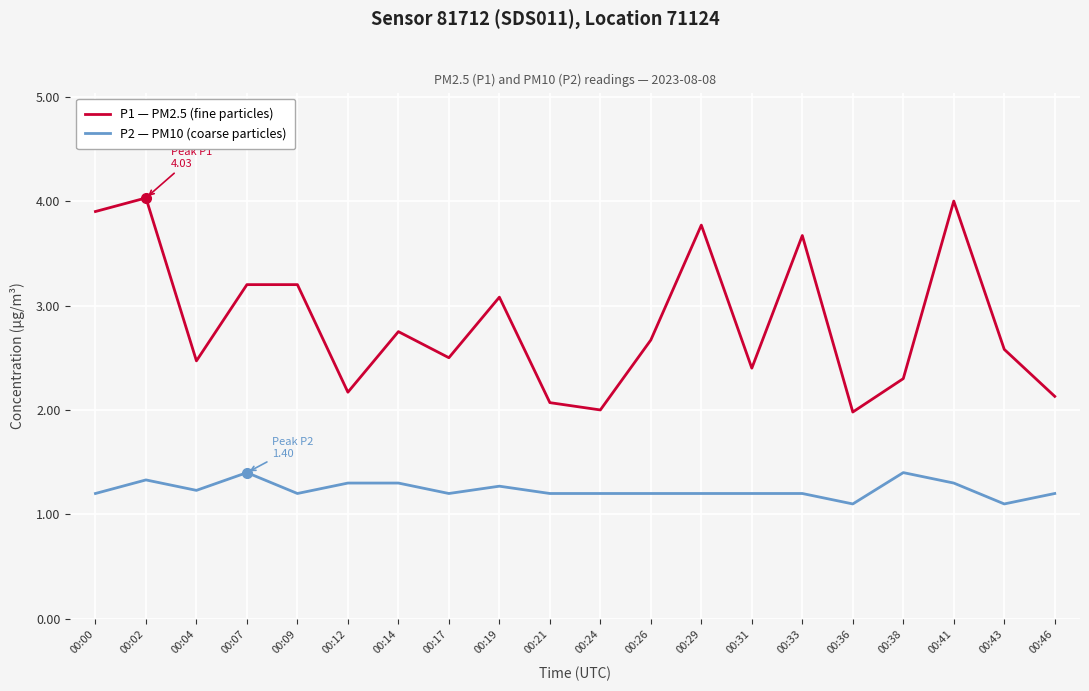

What is the difference between the highest and lowest values at 00:12?

0.9